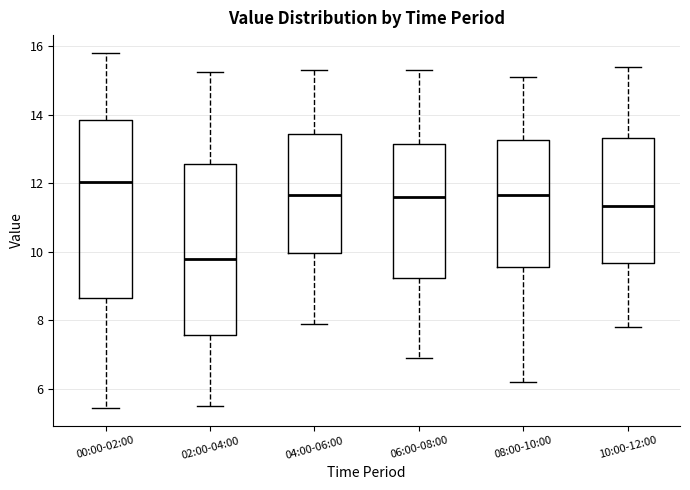

Reading left to right, read every box against the y-axis: the position of its median line, the range the box covers, and the ends of its whiskers. The values are not printed on the chart, so give them approximately, as read against the axis.

00:00-02:00: median 12.0, box 8.6 to 13.8, whiskers 5.4 to 15.8
02:00-04:00: median 9.8, box 7.6 to 12.6, whiskers 5.6 to 15.2
04:00-06:00: median 11.6, box 10.0 to 13.4, whiskers 8.0 to 15.4
06:00-08:00: median 11.6, box 9.2 to 13.2, whiskers 7.0 to 15.4
08:00-10:00: median 11.6, box 9.6 to 13.2, whiskers 6.2 to 15.2
10:00-12:00: median 11.4, box 9.6 to 13.4, whiskers 7.8 to 15.4